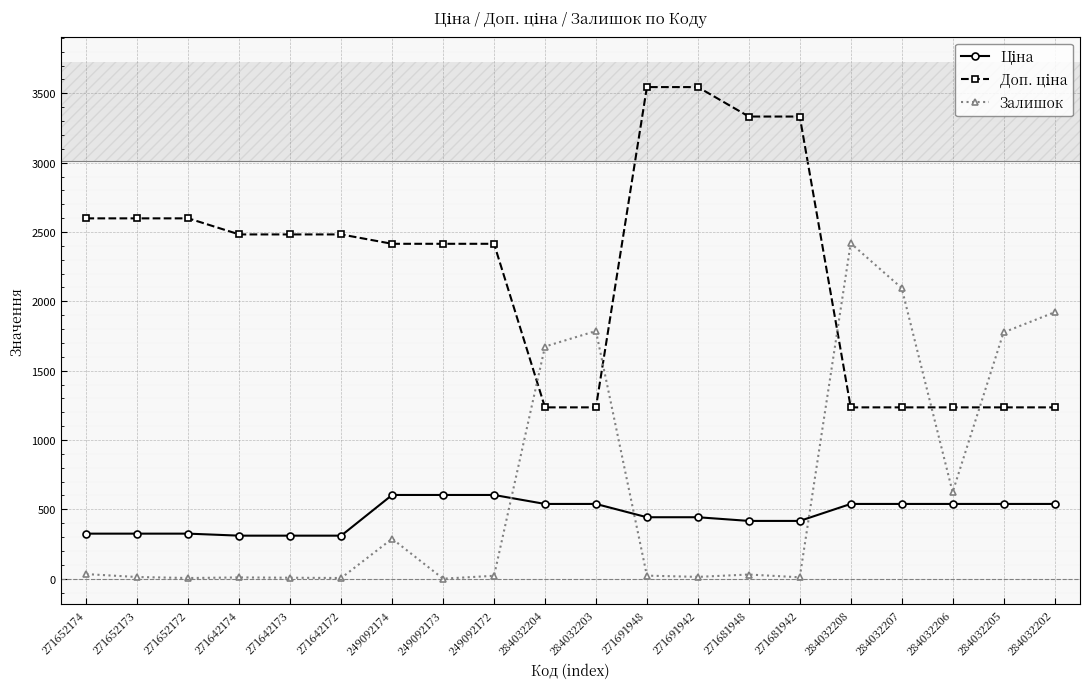

The Залишок series shows 5.0 at 271642172. True or false?

True